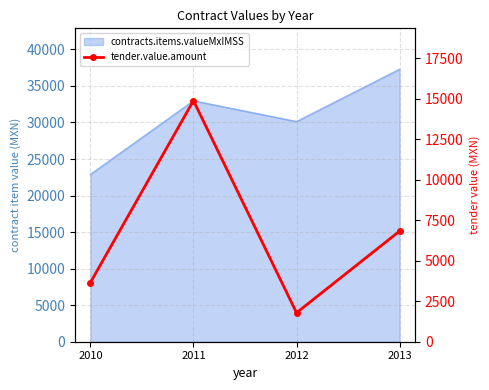

How many points are lower than both their immediate neighbors (excluding endpoints)?

1